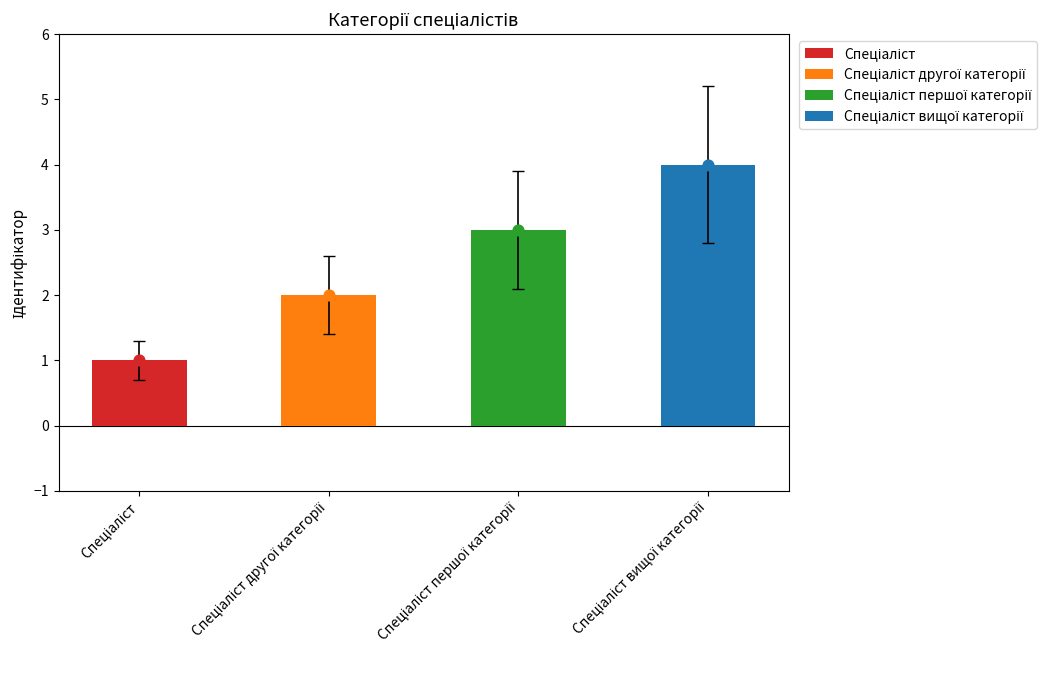

Between Спеціаліст and Спеціаліст другої категорії, which is larger?

Спеціаліст другої категорії